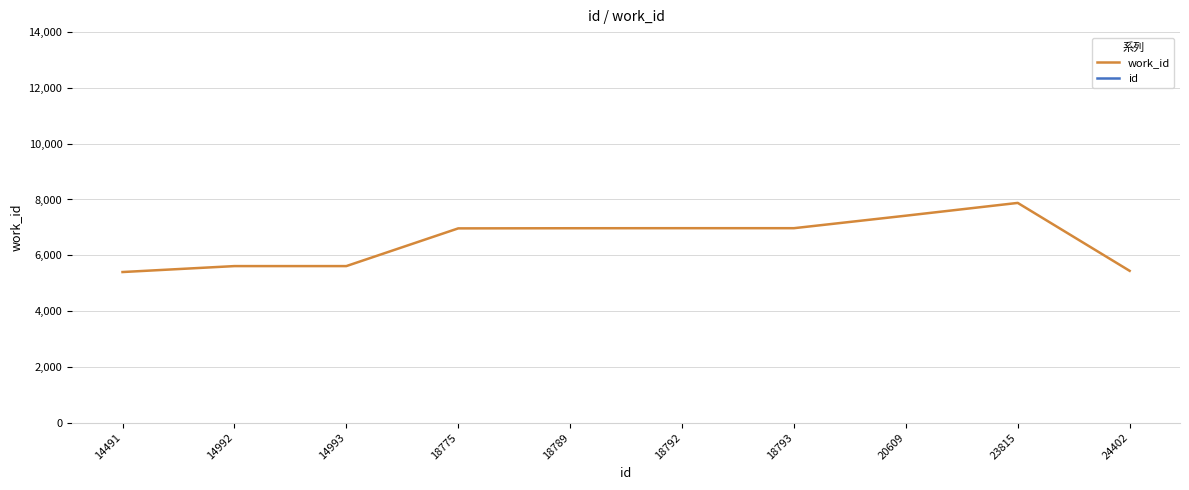

Rank the series by their maximum value, from lowest to highest.

work_id, id